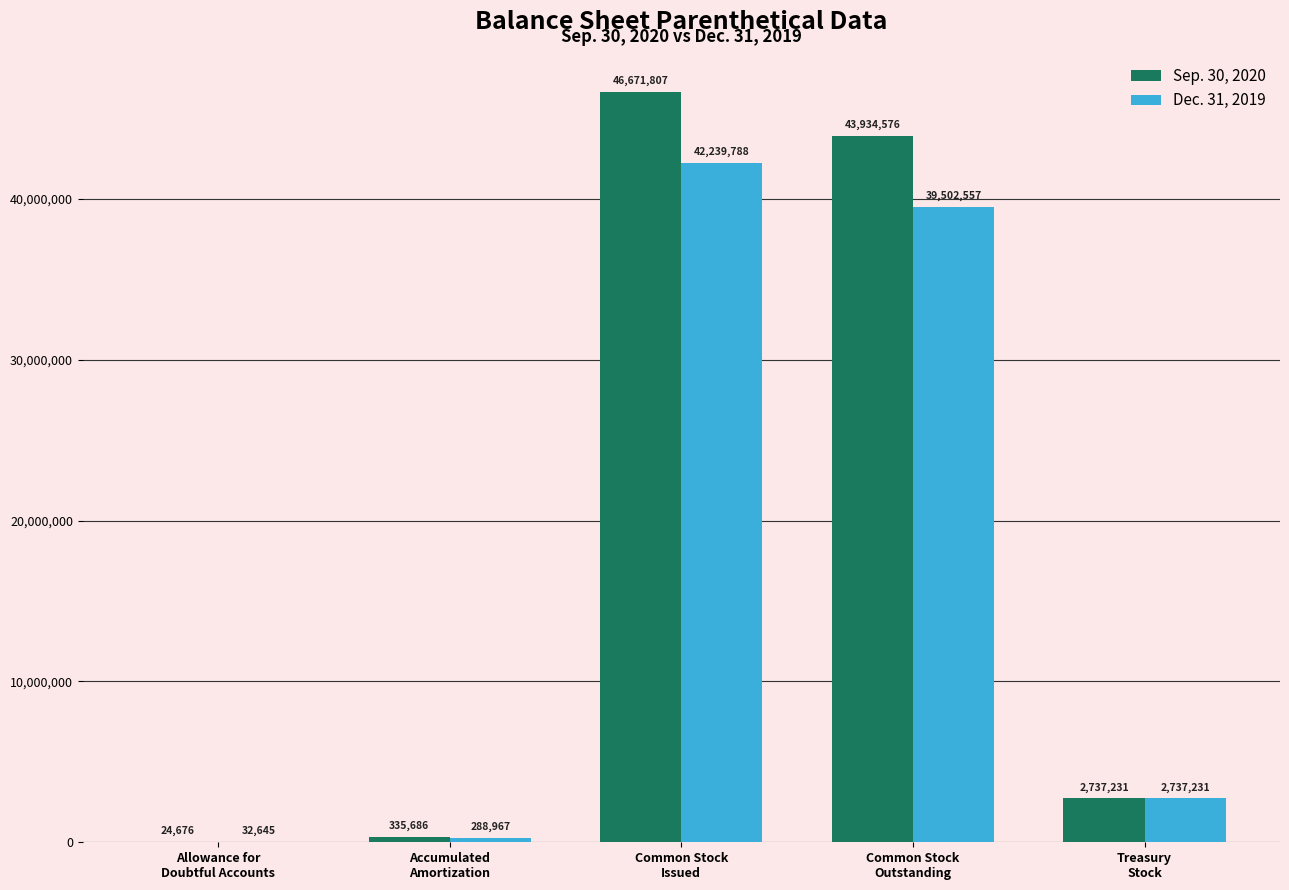

At which label is Sep. 30, 2020 closest to 23348241?

Common Stock
Outstanding